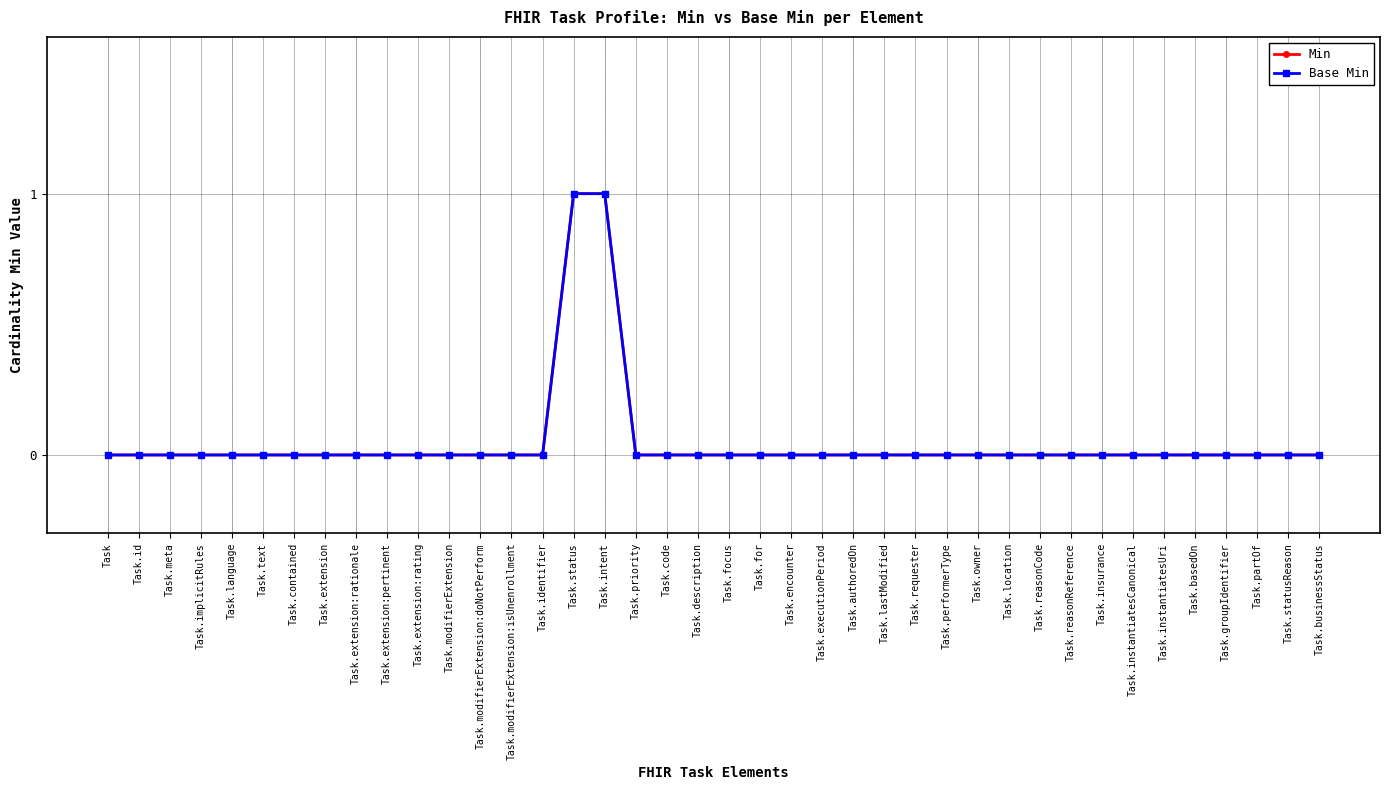

Reading left to right, what are all the values shown in this chart?

Min: 0	0	0	0	0	0	0	0	0	0	0	0	0	0	0	1	1	0	0	0	0	0	0	0	0	0	0	0	0	0	0	0	0	0	0	0	0	0	0	0
Base Min: 0	0	0	0	0	0	0	0	0	0	0	0	0	0	0	1	1	0	0	0	0	0	0	0	0	0	0	0	0	0	0	0	0	0	0	0	0	0	0	0